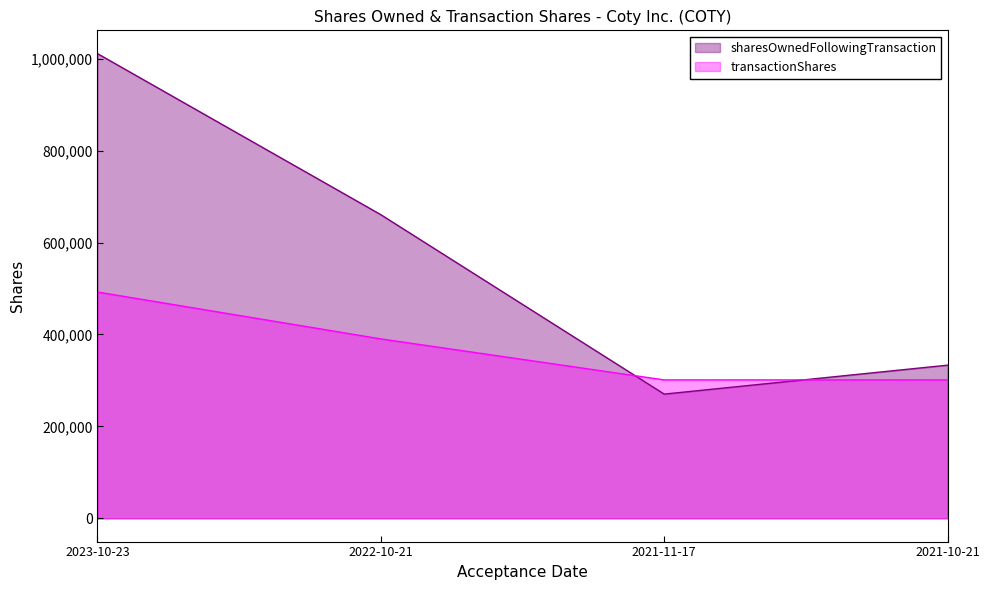

At which label does transactionShares reach its minimum?

2021-11-17